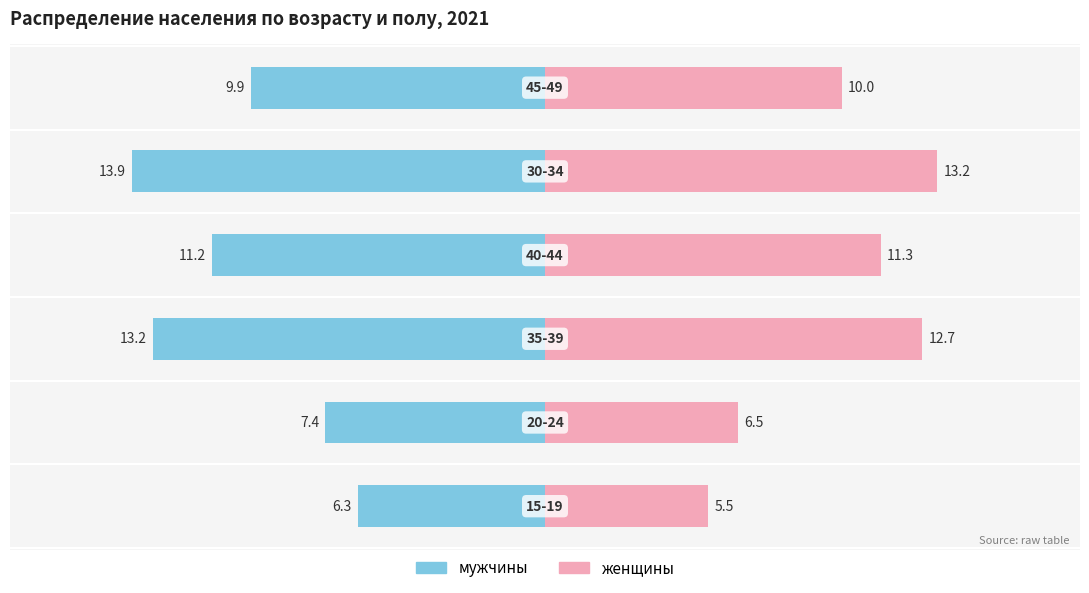

Is the value of женщины at 0 greater than the value of мужчины at −10?

No